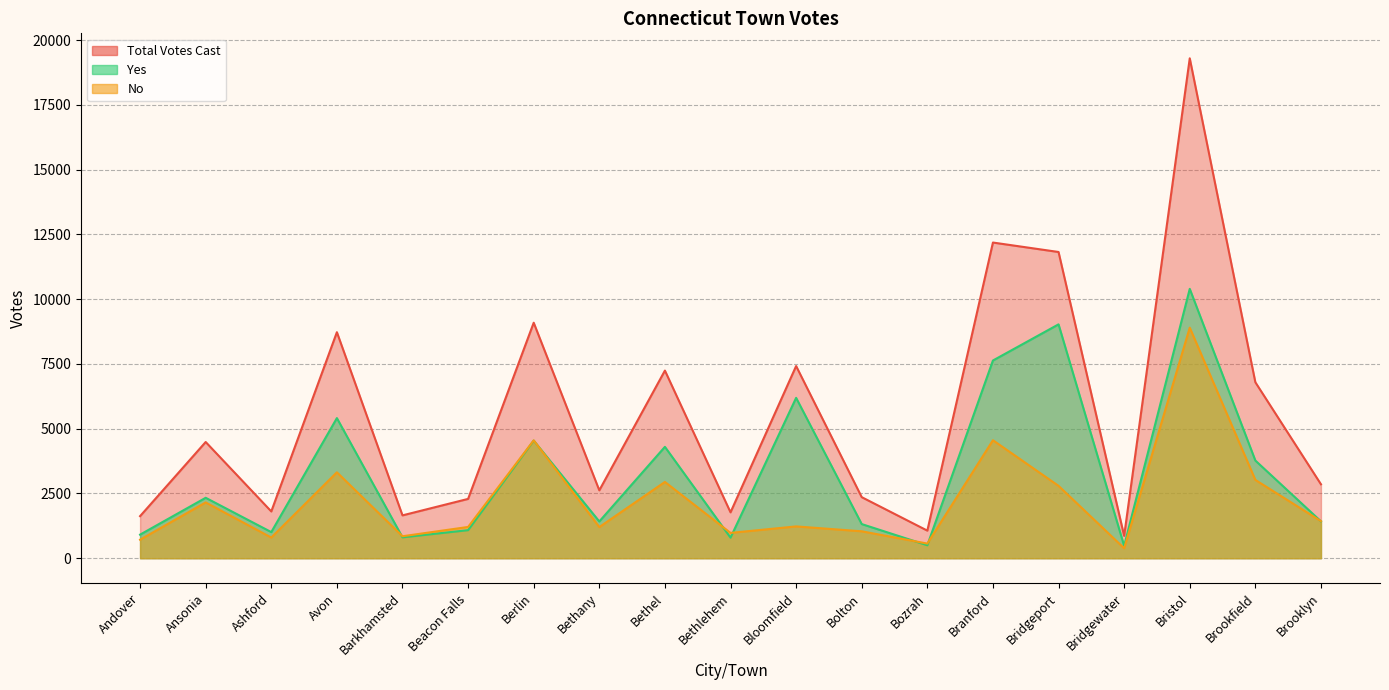

What is the sum of the No values at Ashford and Bridgeport?

3592